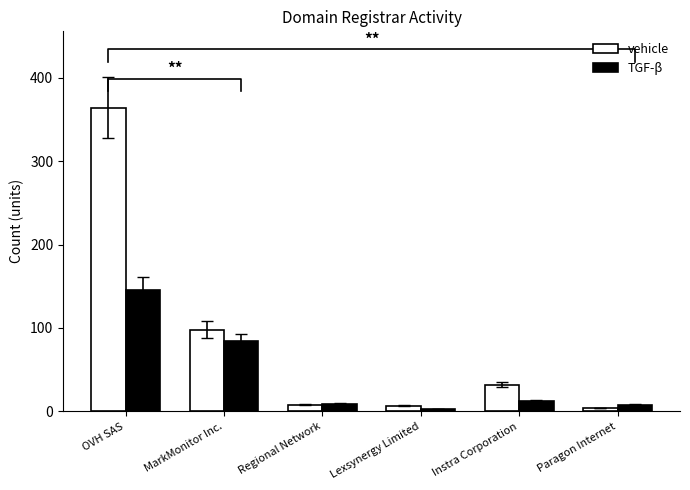

How many values in the TGF-β series exceed 12?

2